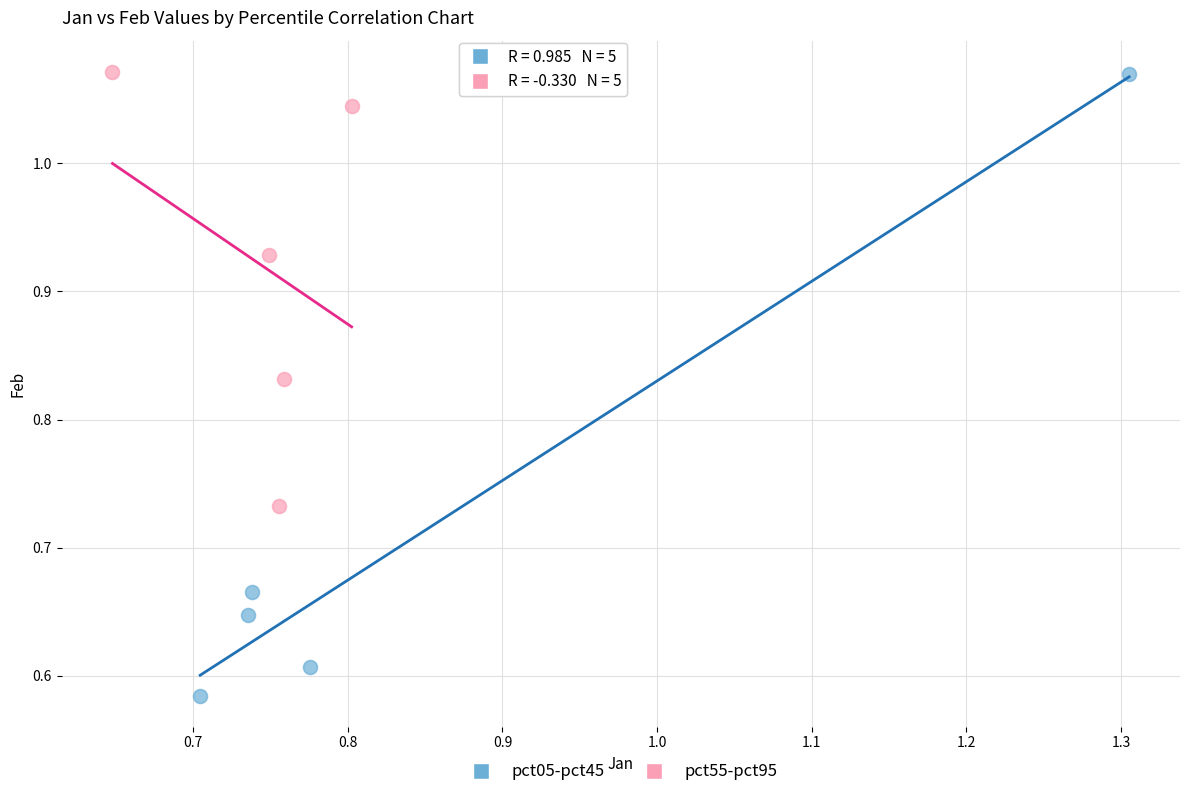

Which series has the widest spread of Y values?

pct05-pct45